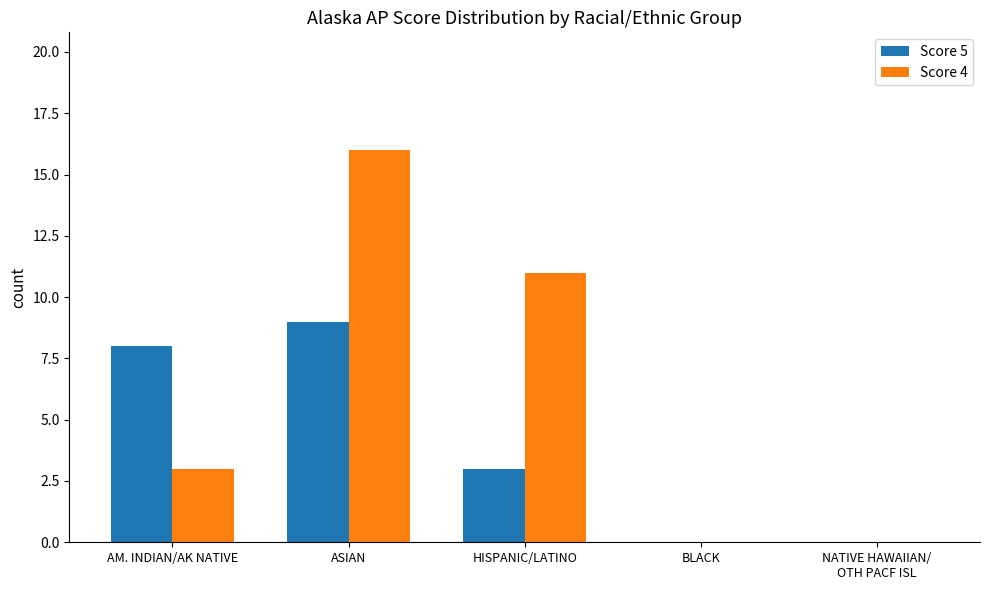

What is the highest value of the Score 4 series?

16